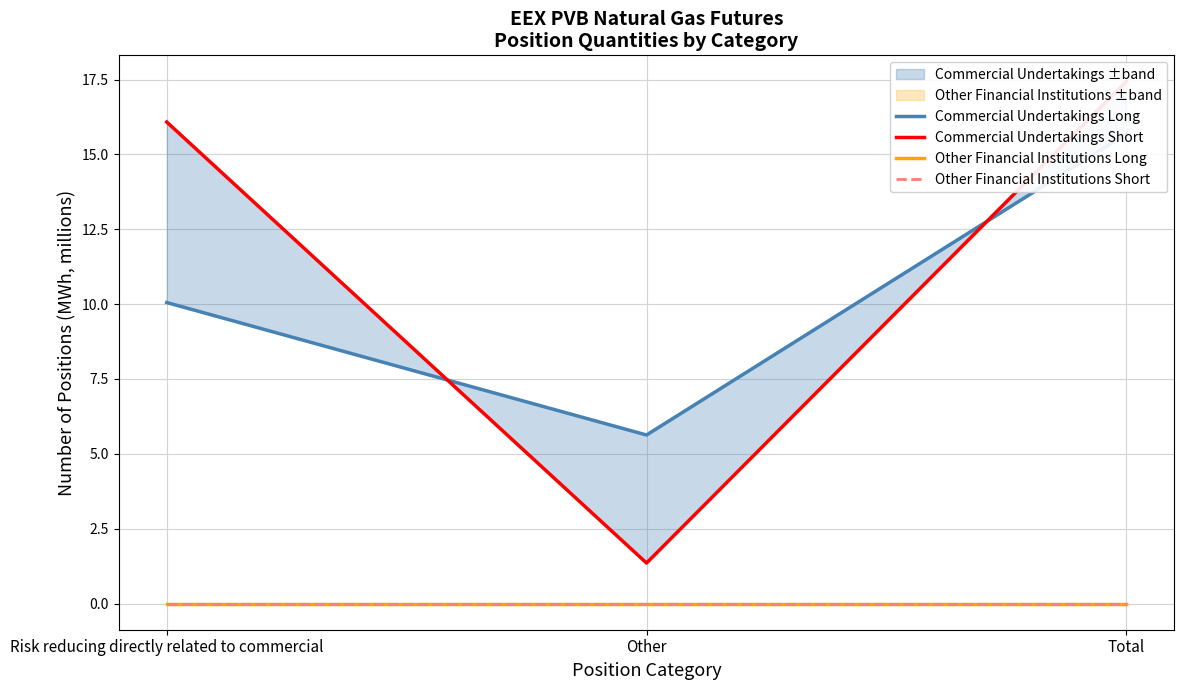

The value of Other Financial Institutions Long at Risk reducing directly related to commercial is 0.0. True or false?

True